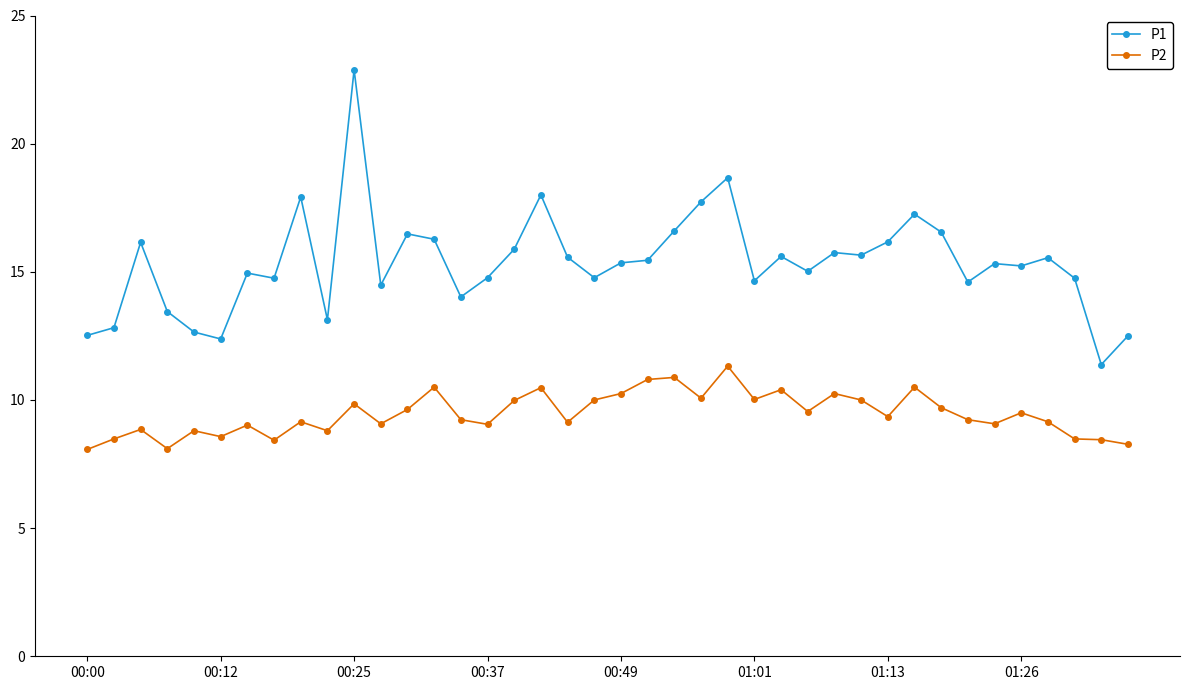

True or false: P2 and P1 intersect in this chart.

False